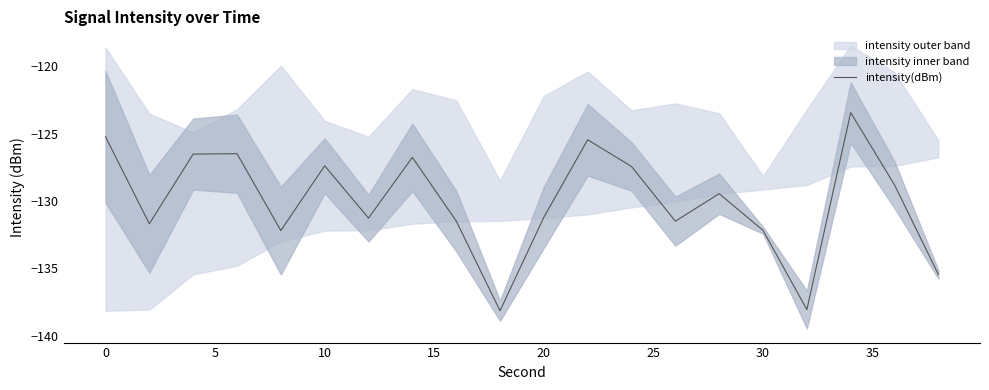

What is the highest value of the intensity(dBm) series?

-123.4